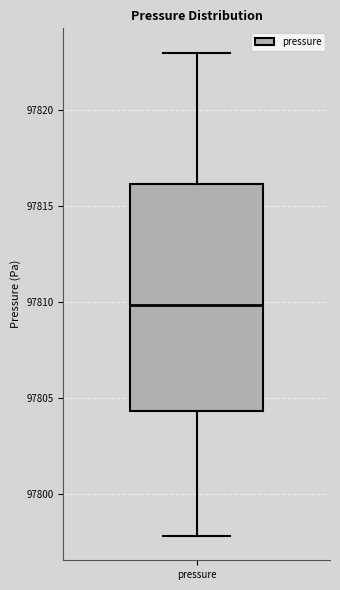

Read this box plot against the y-axis: the position of the median line, the range covered by the box, and the ends of both whiskers. The values are not printed on the chart, so give them approximately, as read against the axis.

median 97810.0, box 97804.5 to 97816.0, whiskers 97798.0 to 97823.0